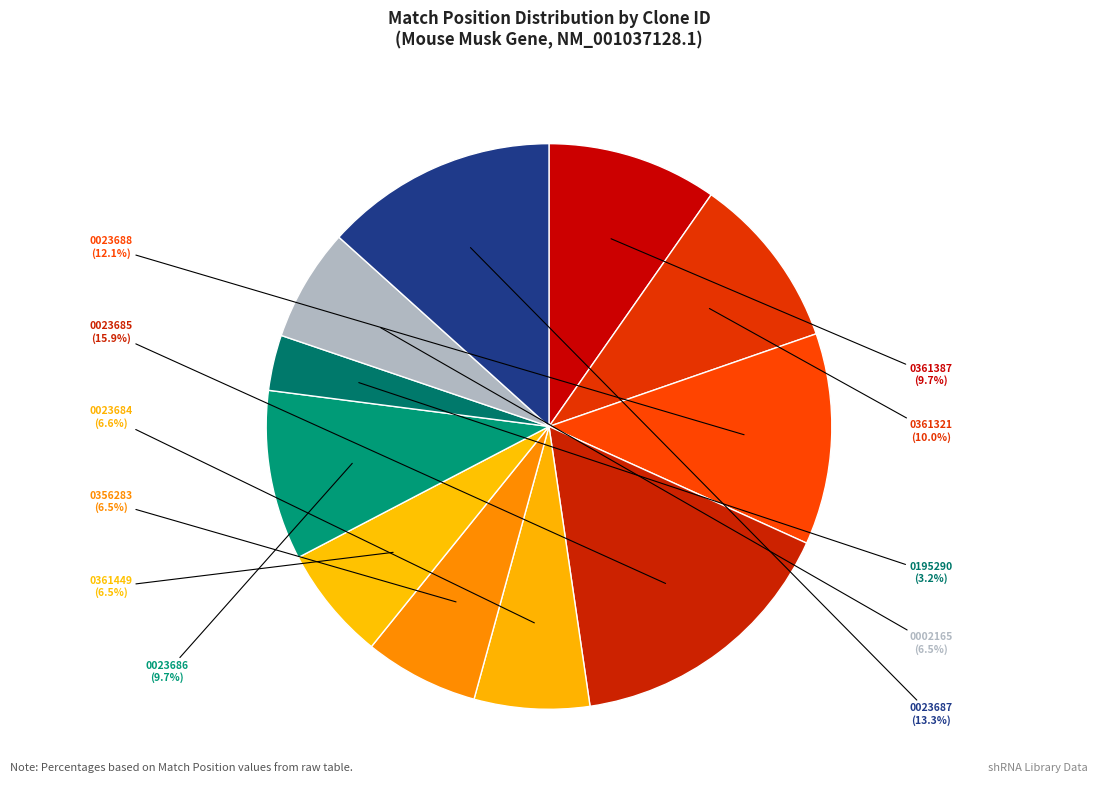

How many slices are in this pie chart?

11